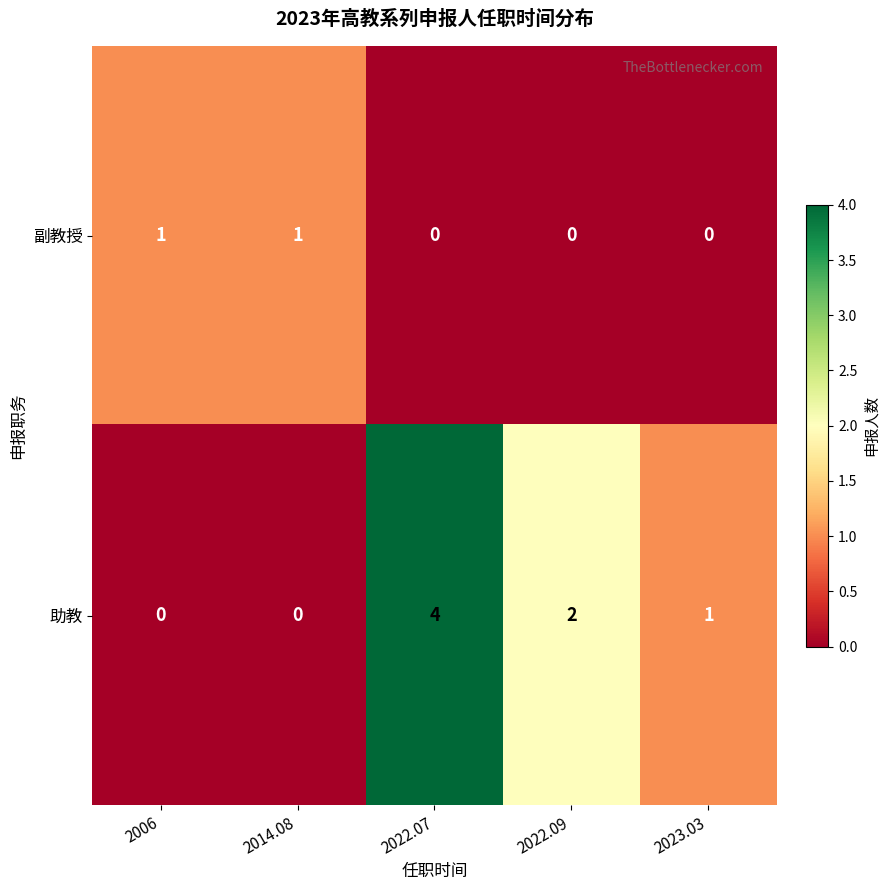

At how many categories does at least one series exceed 0?

5